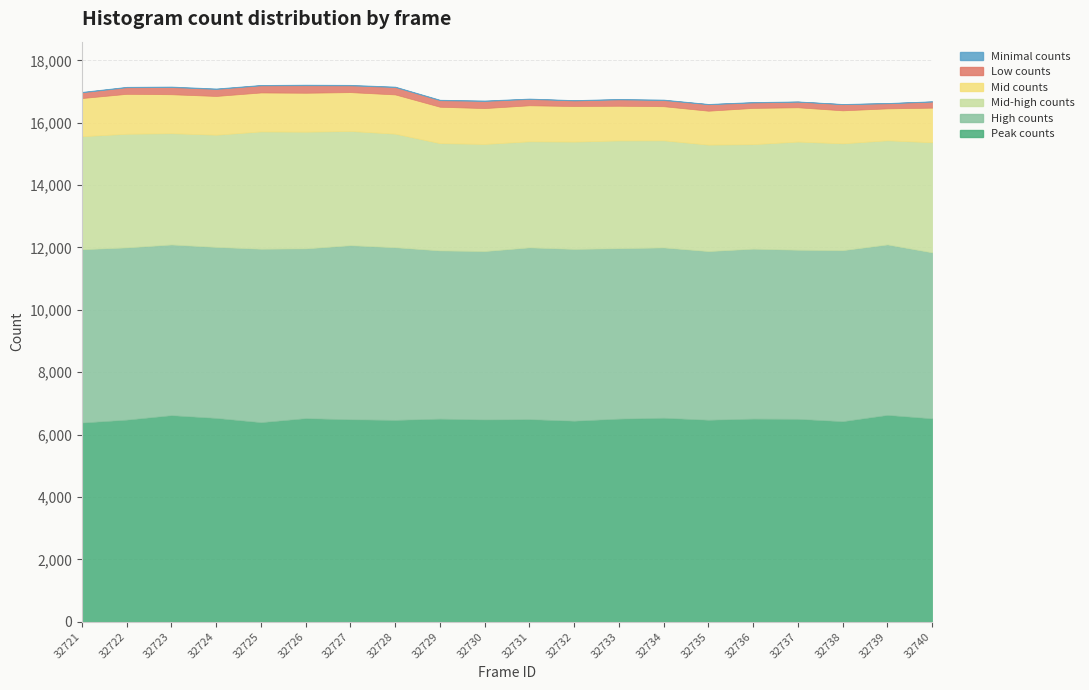

At how many categories does at least one series exceed 3783?

20